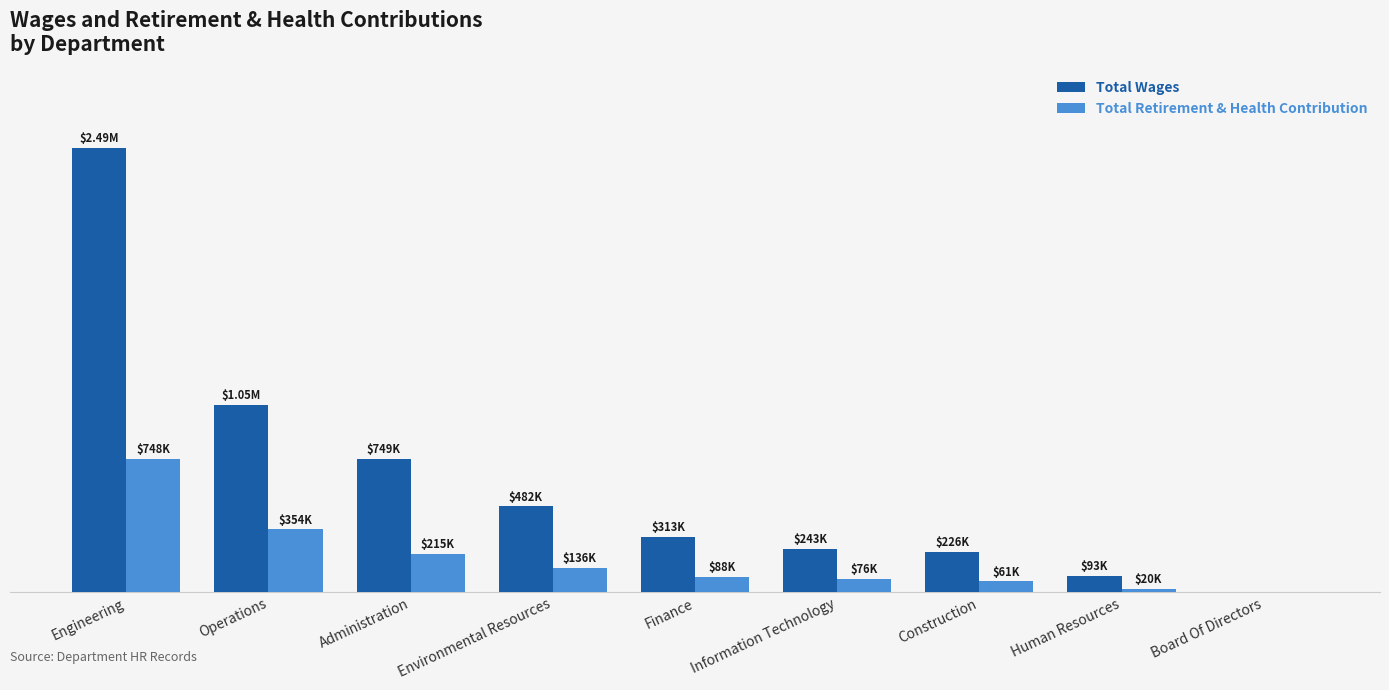

What position from the left is Administration?

3